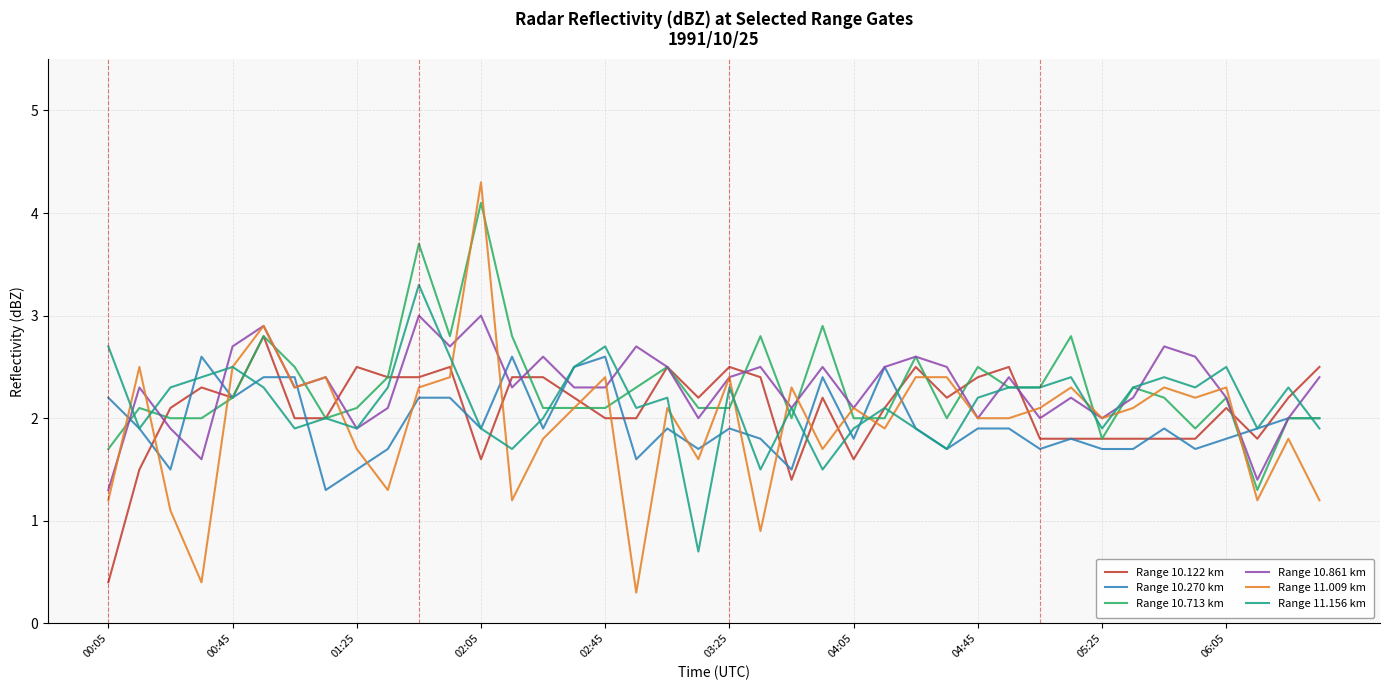

Which series has the largest range (max minus min)?

Range 11.009 km